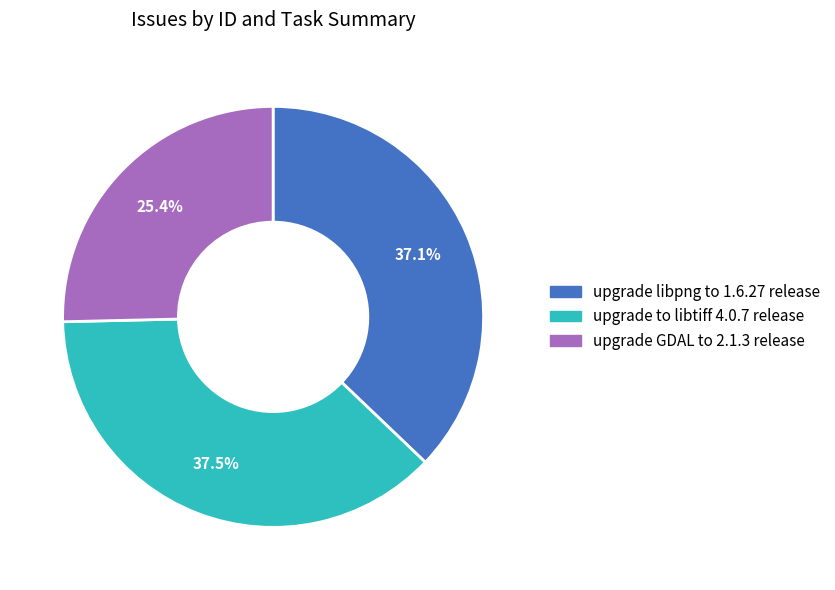

Is the sum of upgrade GDAL to 2.1.3 release and upgrade libpng to 1.6.27 release greater than half?

Yes